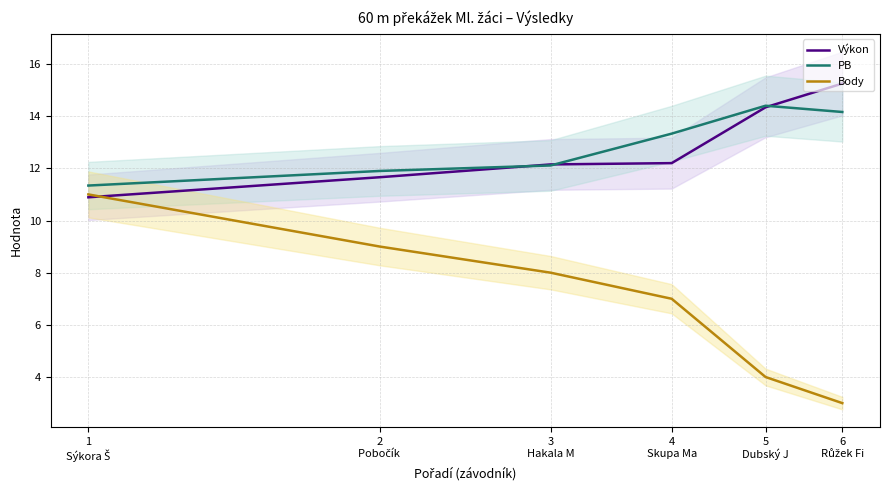

What is the value of the PB point at the 5th from the left?

14.4